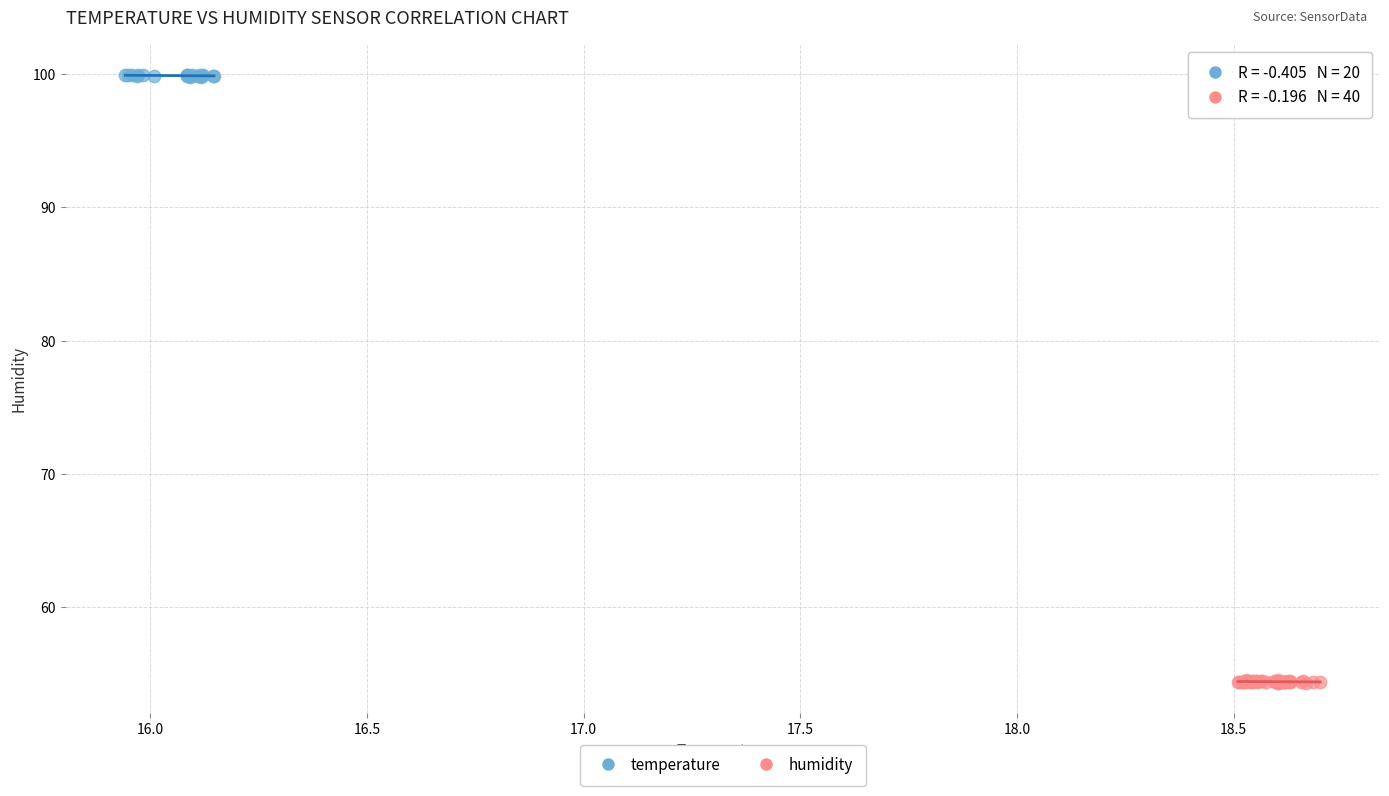

Which series reaches the minimum Y coordinate?

humidity